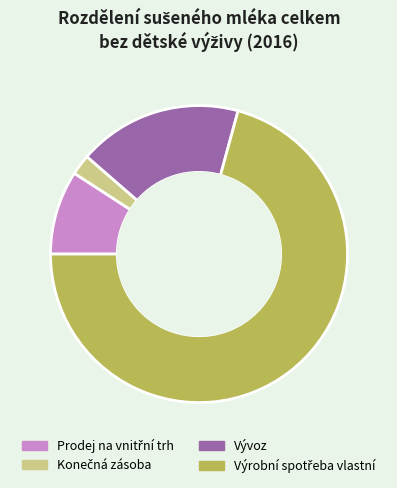

Is there any slice that represents more than half of the pie?

Yes